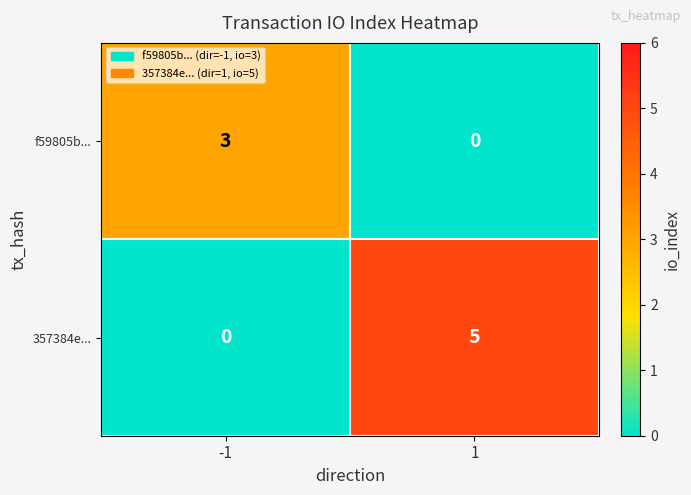

List the labels in order of f59805b... value, largest first.

-1, 1